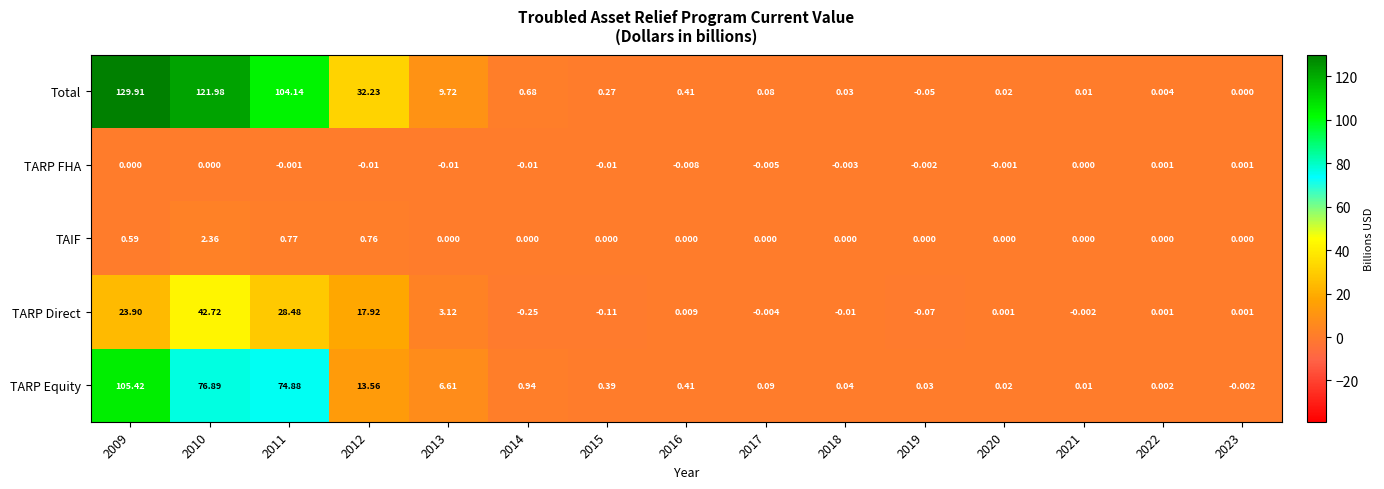

At which category does the chart reach its minimum across all series?

2014